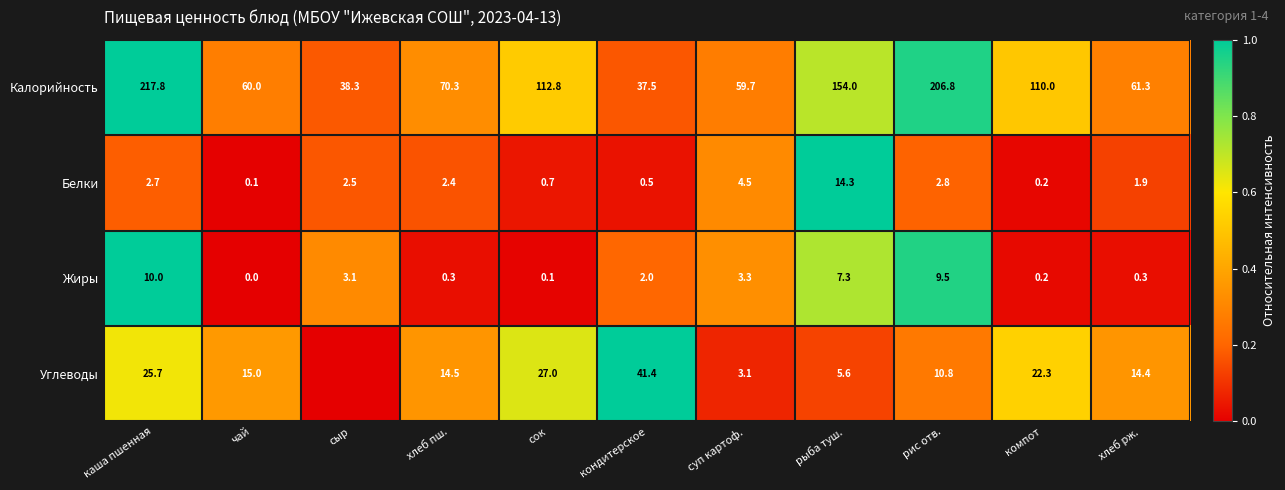

Is it true that Калорийность equals 112.8 at сок?

True